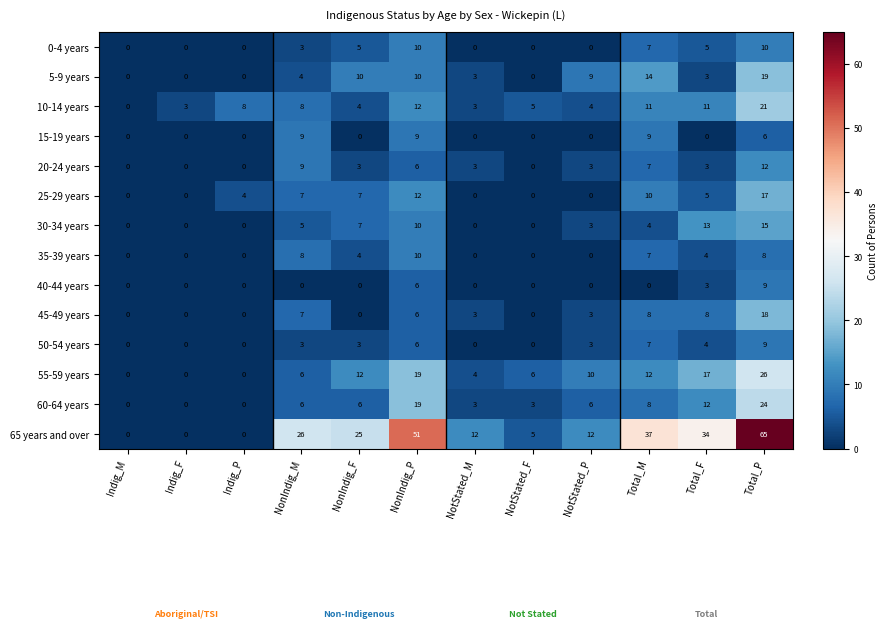

What is the spread (max minus min) of values at Indig_P?

8